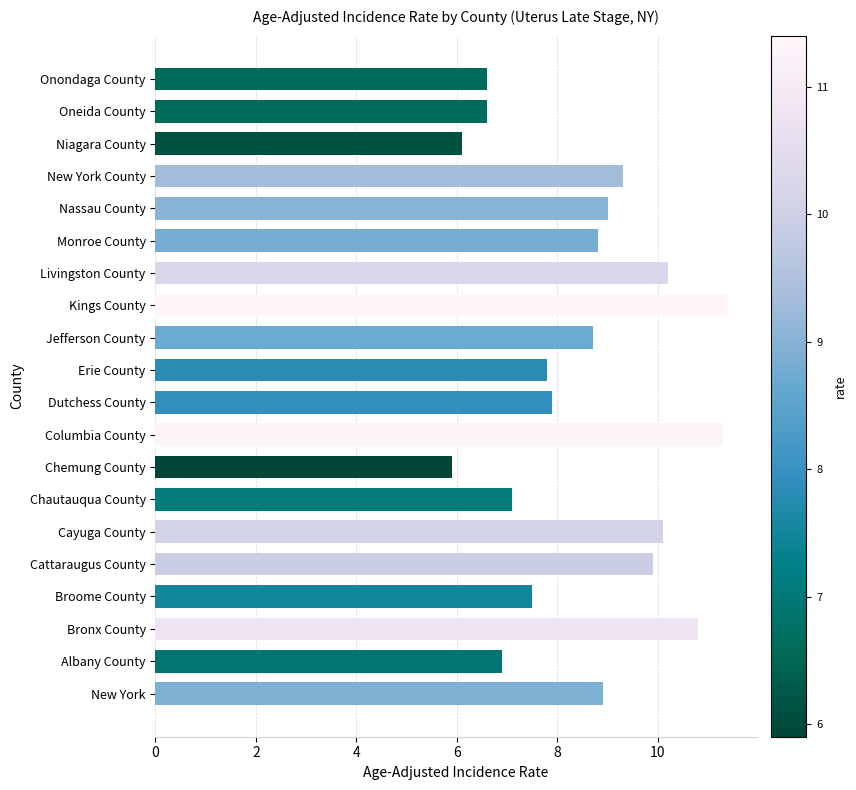

How many values exceed 8?

11